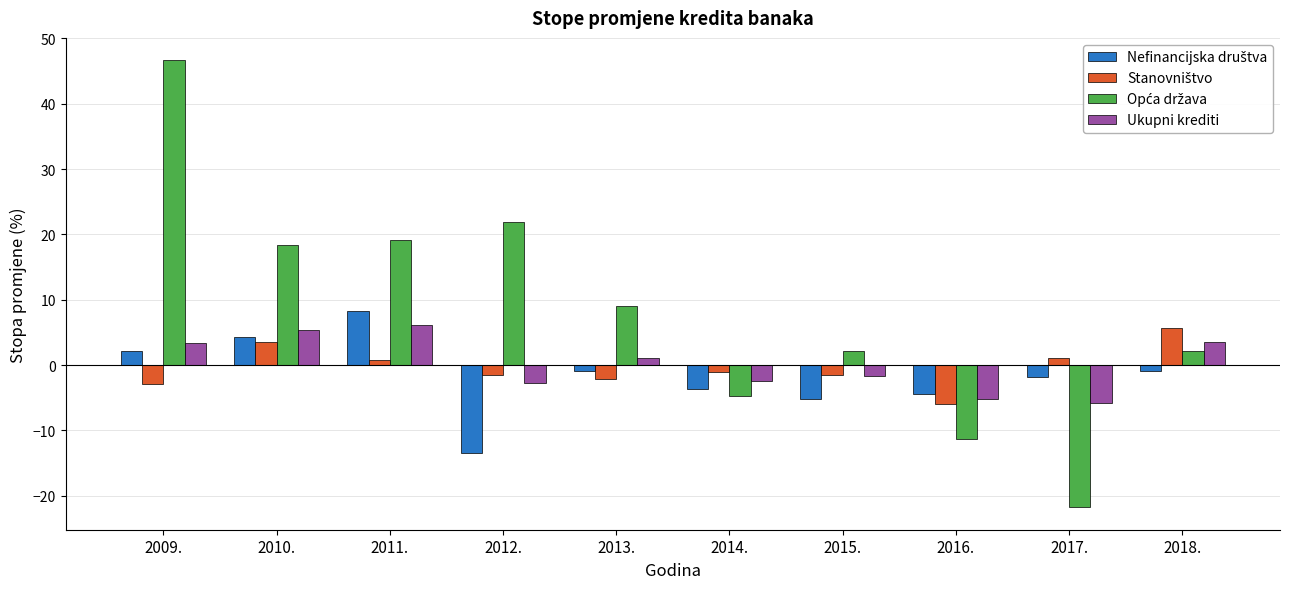

What is the label of the 9th bar from the right?

2010.